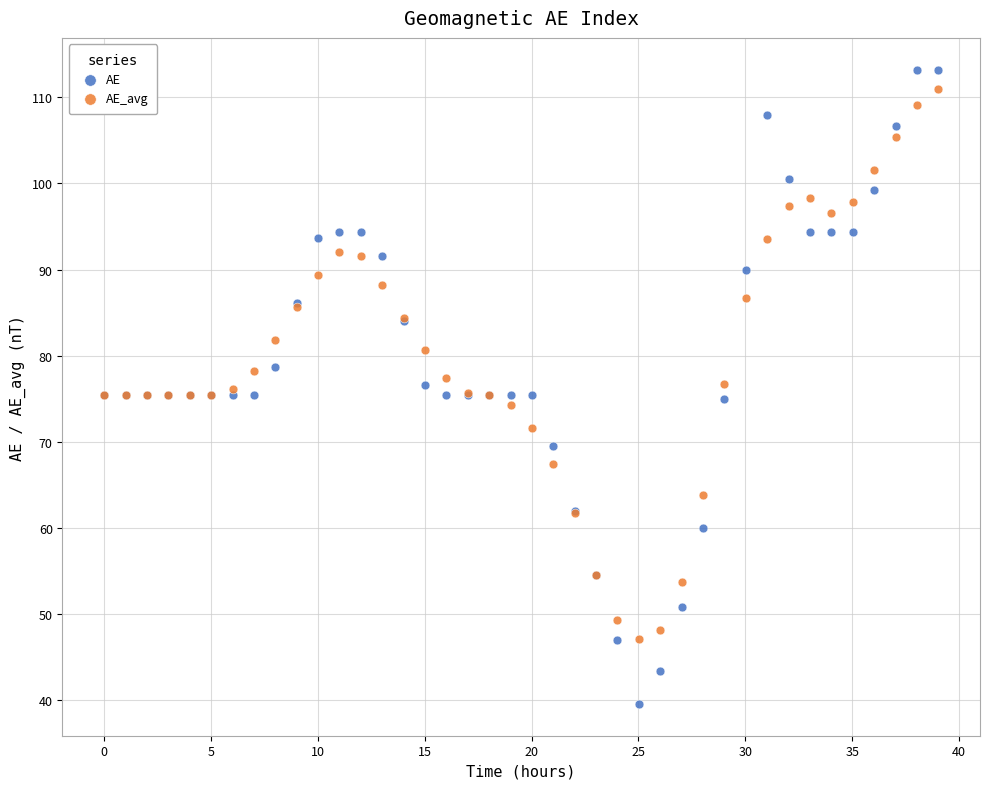

What is the X range (max minus min) for the scatter plot?

39.0